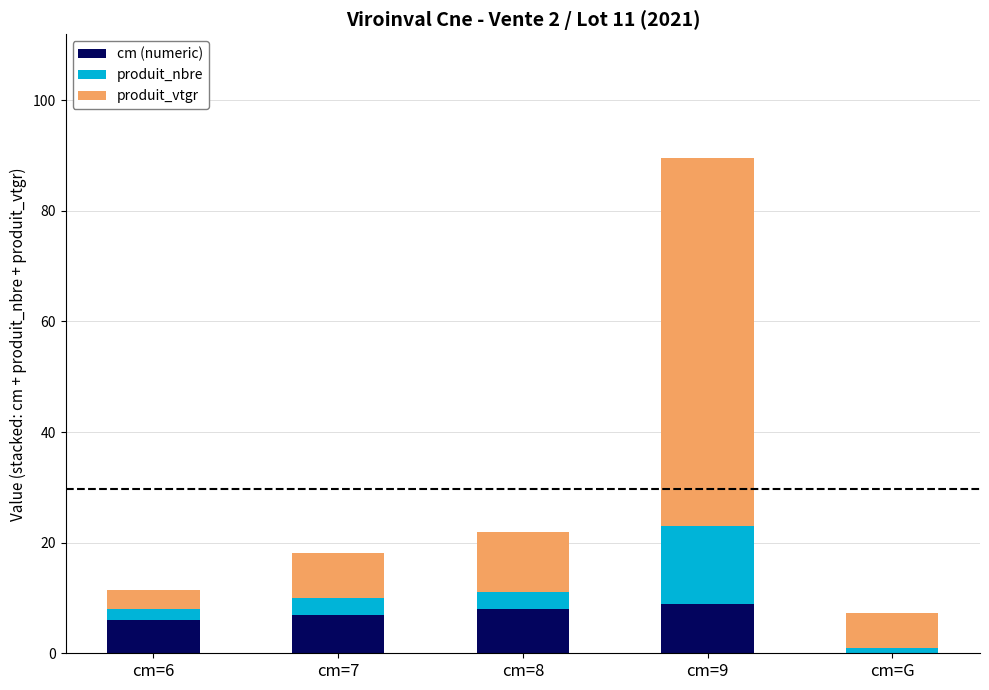

At which category is the sum across all series the highest?

cm=9